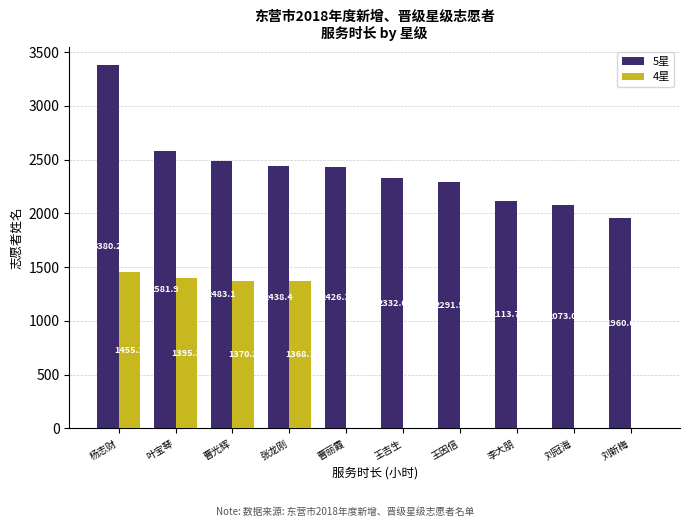

Where is 4星 nearest to the value 727?

张龙刚